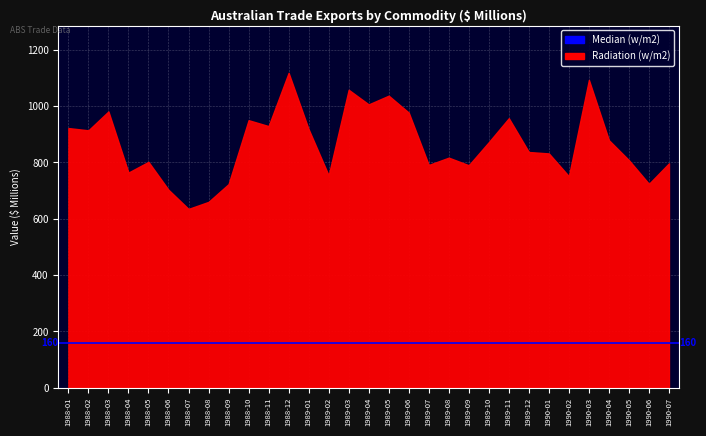

What position from the left is 1990-07?

31